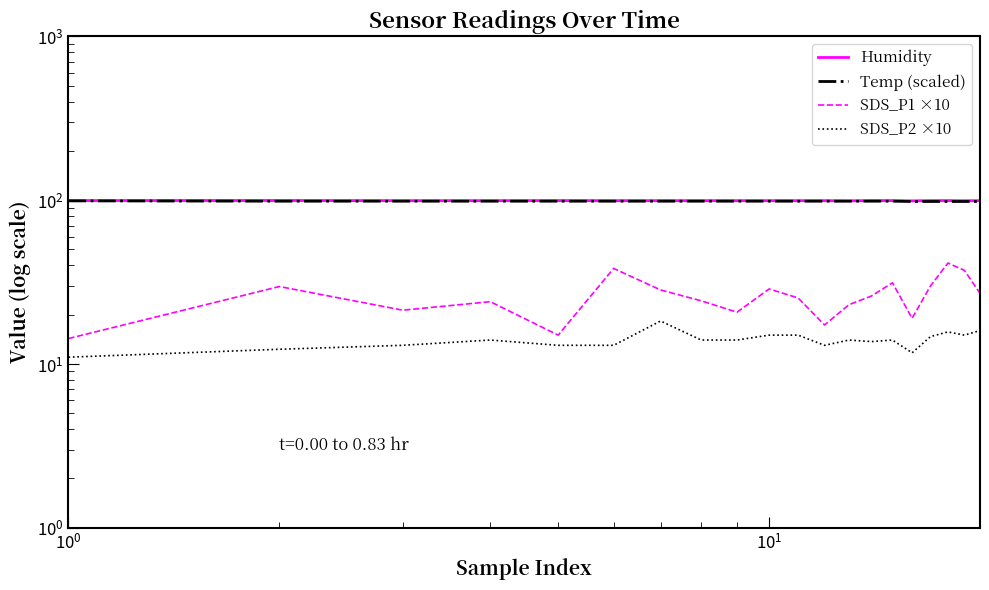

Reading right to left, transcribe all the data shown in this chart.

Humidity: 99.3	99.2	99.4	99.4	99.0	99.4	99.4	99.1	99.3	99.3	99.3	99.3	99.3	99.3	99.3	99.4	99.3	99.3	99.5	99.4
Temp (scaled): 98.1	98.1	98.1	98.1	98.1	98.6	98.6	98.6	98.6	98.6	98.6	98.6	98.6	98.6	98.6	98.6	98.6	98.6	98.6	99.0
SDS_P1 ×10: 27.0	37.3	41.3	30.0	19.0	31.3	26.0	23.0	17.3	25.3	28.7	20.7	24.3	28.3	38.3	15.0	24.0	21.3	29.7	14.3
SDS_P2 ×10: 16.0	15.0	15.7	14.7	11.7	14.0	13.7	14.0	13.0	15.0	15.0	14.0	14.0	18.3	13.0	13.0	14.0	13.0	12.3	11.0